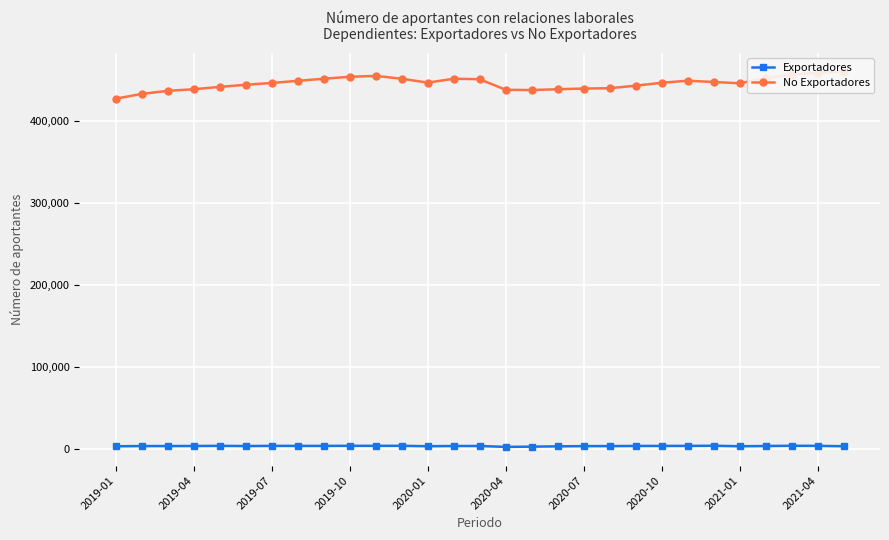

Which series has the widest spread of values?

No Exportadores